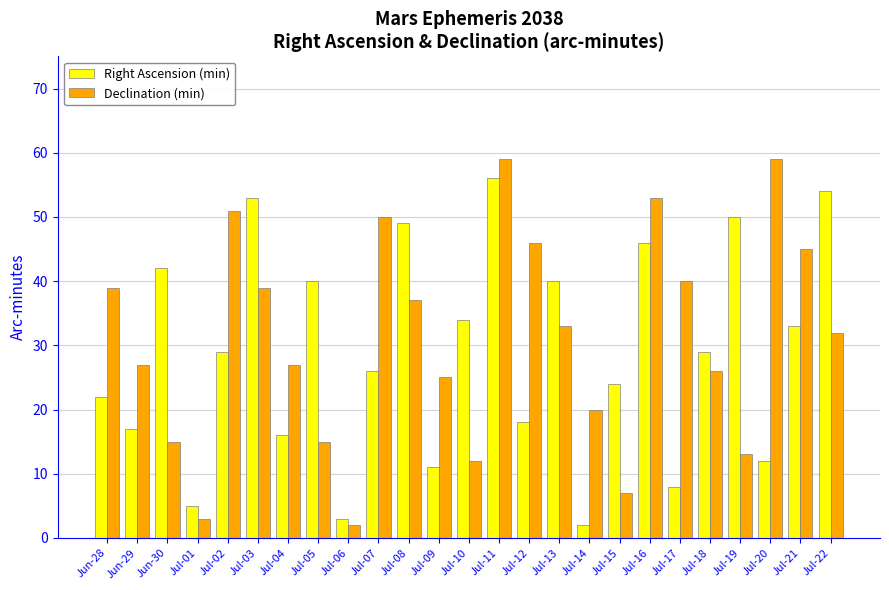

What position from the left is Jul-18?

21